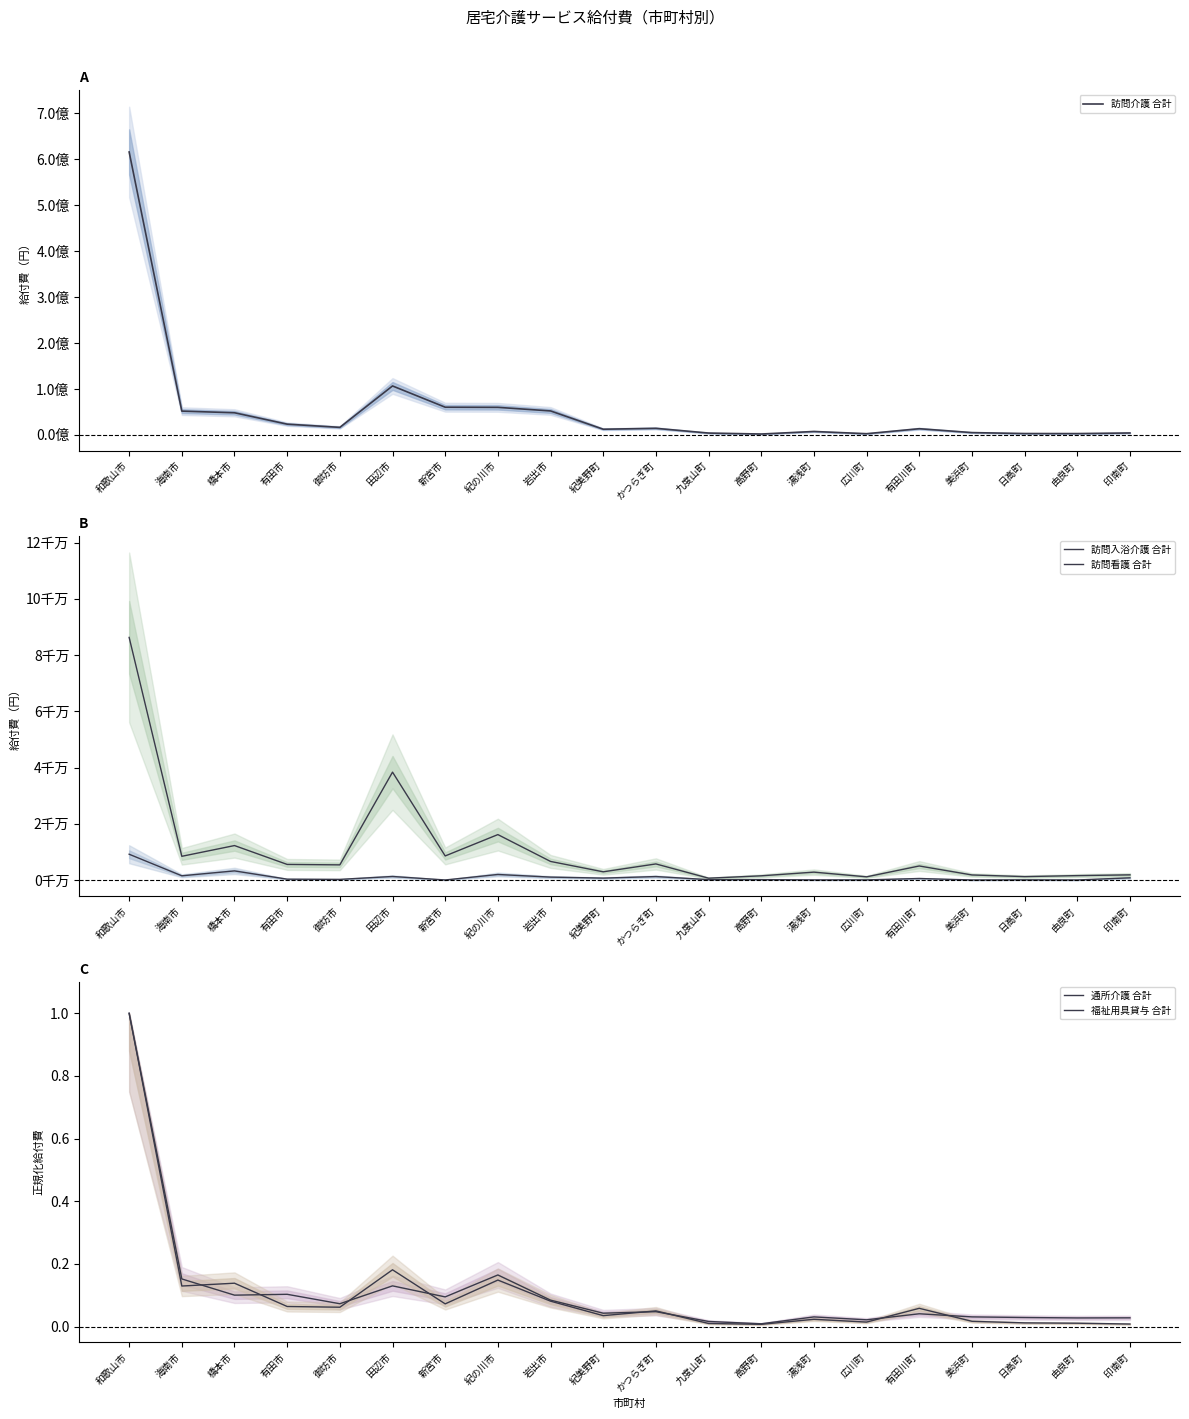

Reading left to right, list all the values displayed in this chart.

訪問介護 合計: 和歌山市=616019378.0	海南市=51883152.0	橋本市=48267816.0	有田市=23488830.0	御坊市=16497397.0	田辺市=106657253.0	新宮市=60380940.0	紀の川市=60076963.0	岩出市=52257351.0	紀美野町=12450702.0	かつらぎ町=14382919.0	九度山町=4107228.0	高野町=1992441.0	湯浅町=7541166.0	広川町=2709134.0	有田川町=13557860.0	美浜町=5109432.0	日高町=3066654.0	由良町=2956999.0	印南町=4282329.0
訪問入浴介護 合計: 和歌山市=9158346.0	海南市=1491341.0	橋本市=3227837.0	有田市=289154.0	御坊市=214038.0	田辺市=1247788.0	新宮市=0.0	紀の川市=1959983.0	岩出市=1022665.0	紀美野町=669844.0	かつらぎ町=1218706.0	九度山町=123374.0	高野町=130660.0	湯浅町=22328.0	広川町=37665.0	有田川町=526221.0	美浜町=0.0	日高町=50546.0	由良町=0.0	印南町=769833.0
訪問看護 合計: 和歌山市=86263005.0	海南市=8420124.0	橋本市=12239208.0	有田市=5530672.0	御坊市=5372551.0	田辺市=38355764.0	新宮市=8550402.0	紀の川市=16139745.0	岩出市=6594254.0	紀美野町=2901413.0	かつらぎ町=5708114.0	九度山町=641497.0	高野町=1482851.0	湯浅町=2787663.0	広川町=1122165.0	有田川町=4976061.0	美浜町=1785053.0	日高町=1199988.0	由良町=1554308.0	印南町=1822751.0
通所介護 合計: 和歌山市=1.0	海南市=0.2	橋本市=0.1	有田市=0.1	御坊市=0.1	田辺市=0.1	新宮市=0.1	紀の川市=0.2	岩出市=0.1	紀美野町=0.0	かつらぎ町=0.0	九度山町=0.0	高野町=0.0	湯浅町=0.0	広川町=0.0	有田川町=0.0	美浜町=0.0	日高町=0.0	由良町=0.0	印南町=0.0
福祉用具貸与 合計: 和歌山市=1.0	海南市=0.1	橋本市=0.1	有田市=0.1	御坊市=0.1	田辺市=0.2	新宮市=0.1	紀の川市=0.1	岩出市=0.1	紀美野町=0.0	かつらぎ町=0.0	九度山町=0.0	高野町=0.0	湯浅町=0.0	広川町=0.0	有田川町=0.1	美浜町=0.0	日高町=0.0	由良町=0.0	印南町=0.0